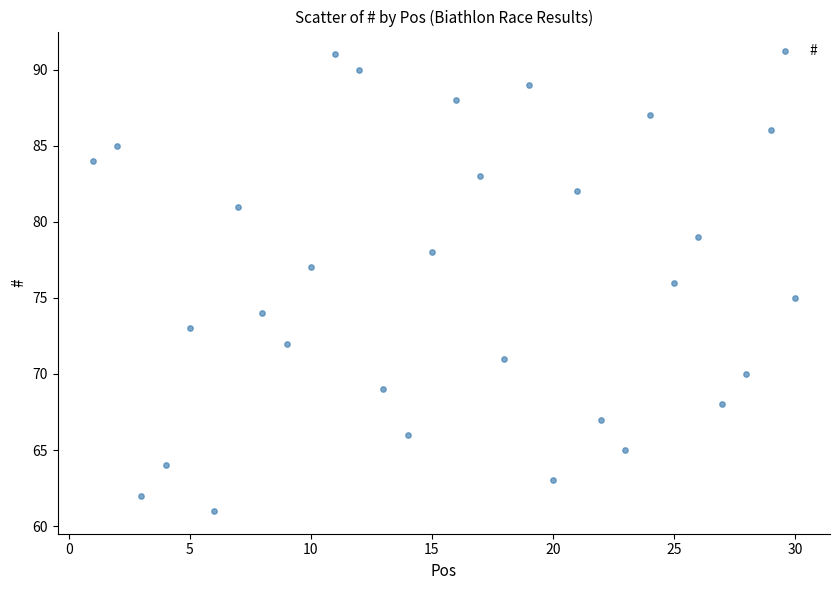

What is the range of X values (max minus min)?

29